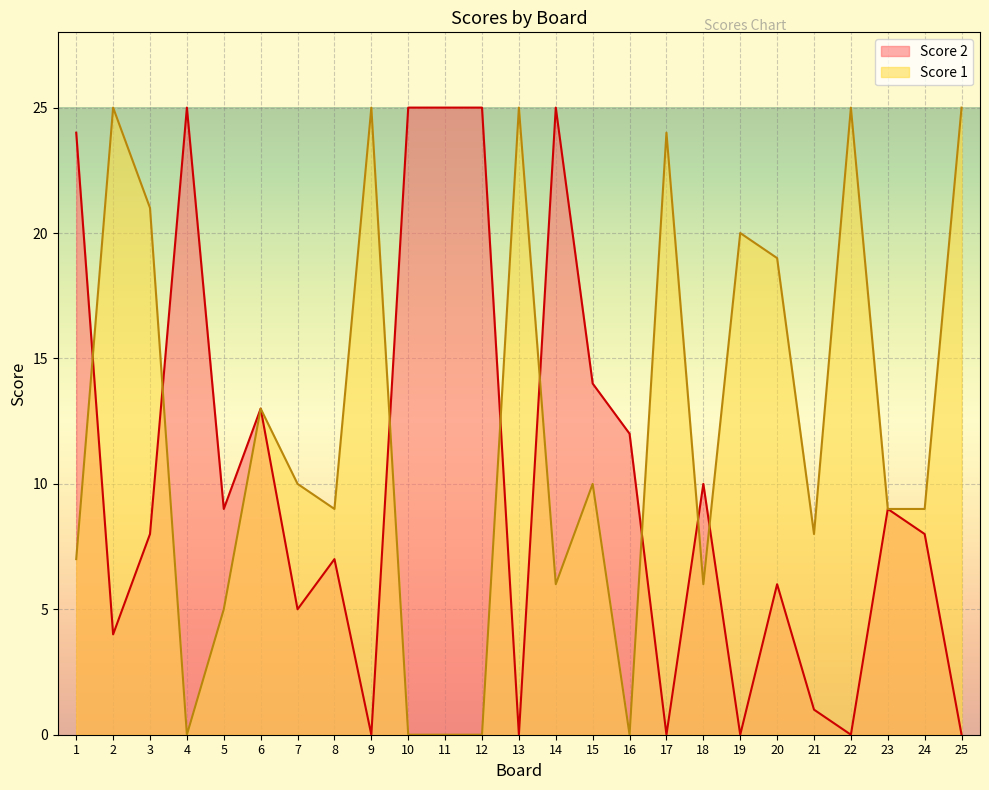

What is the difference between the Score 2 values at 11 and 21?

24